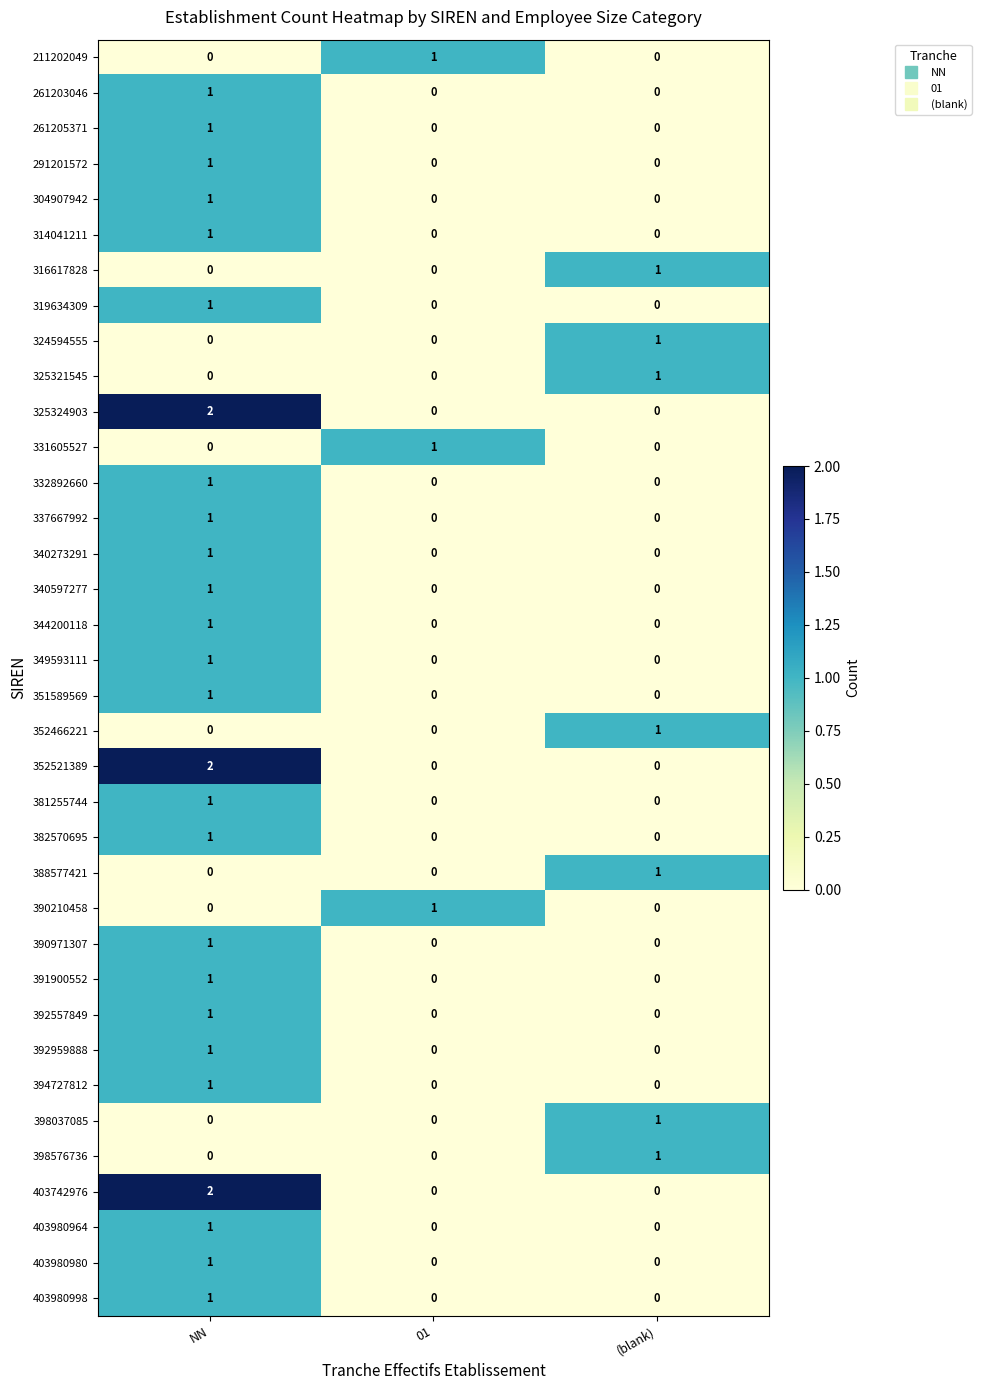

The value of 398037085 at 01 is 0. True or false?

True